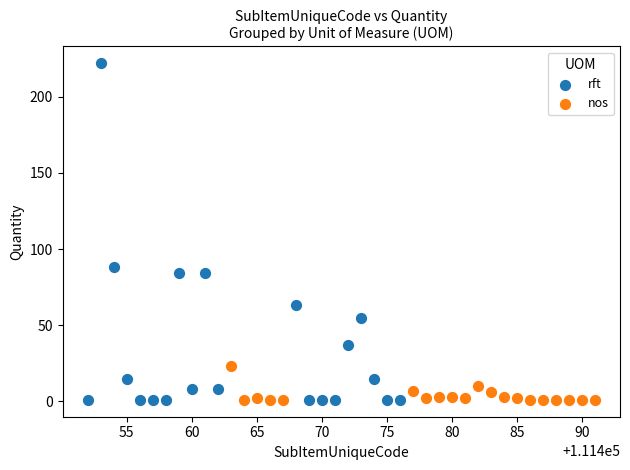

Which series has the largest Y range (max minus min)?

rft